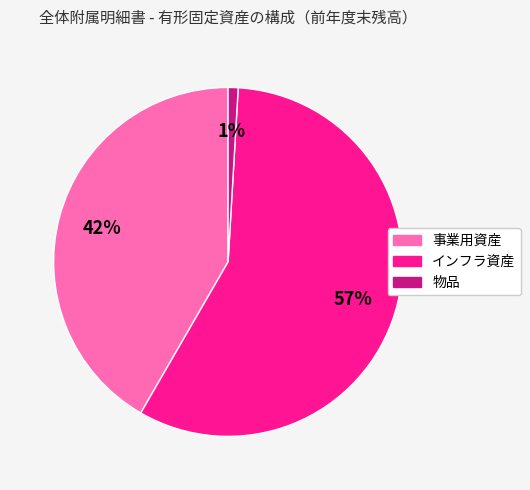

Which slice is the largest?

インフラ資産